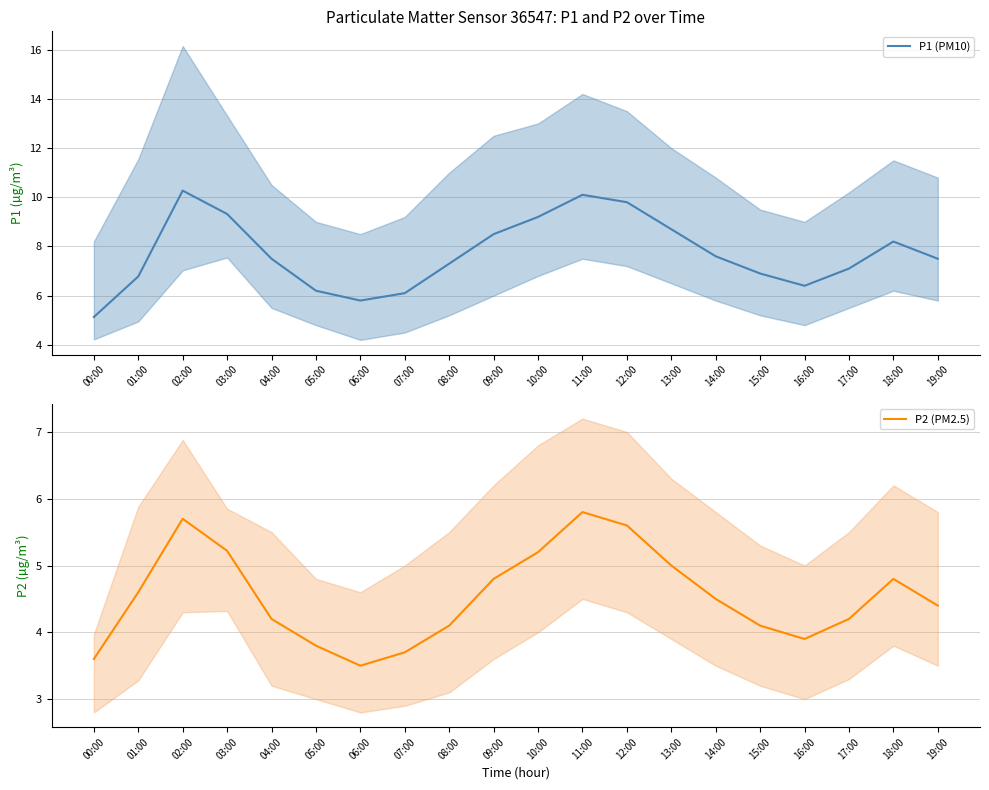

What is the total value across all series at 09:00?

13.3